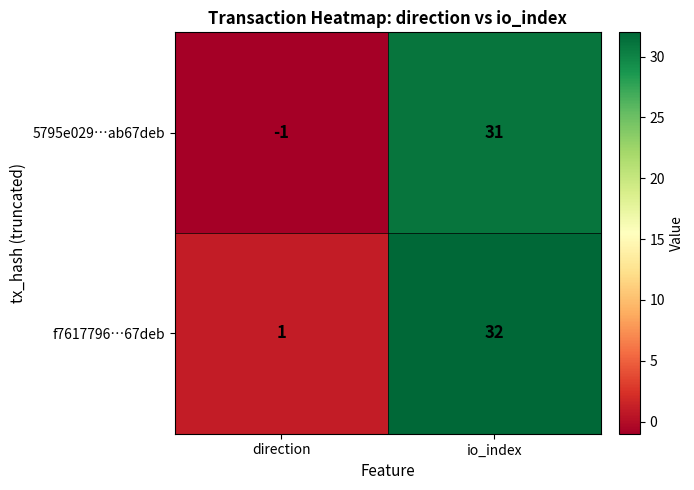

Is the value of 5795e029…ab67deb at io_index greater than the value of f7617796…67deb at direction?

Yes